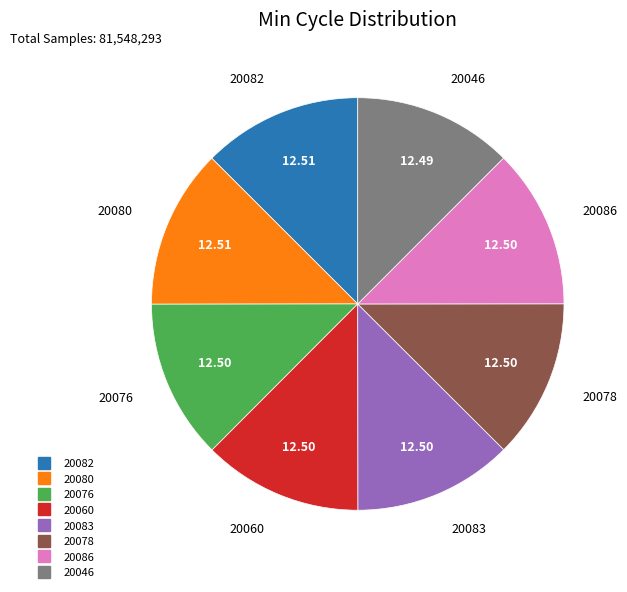

How many segments does this pie chart have?

8